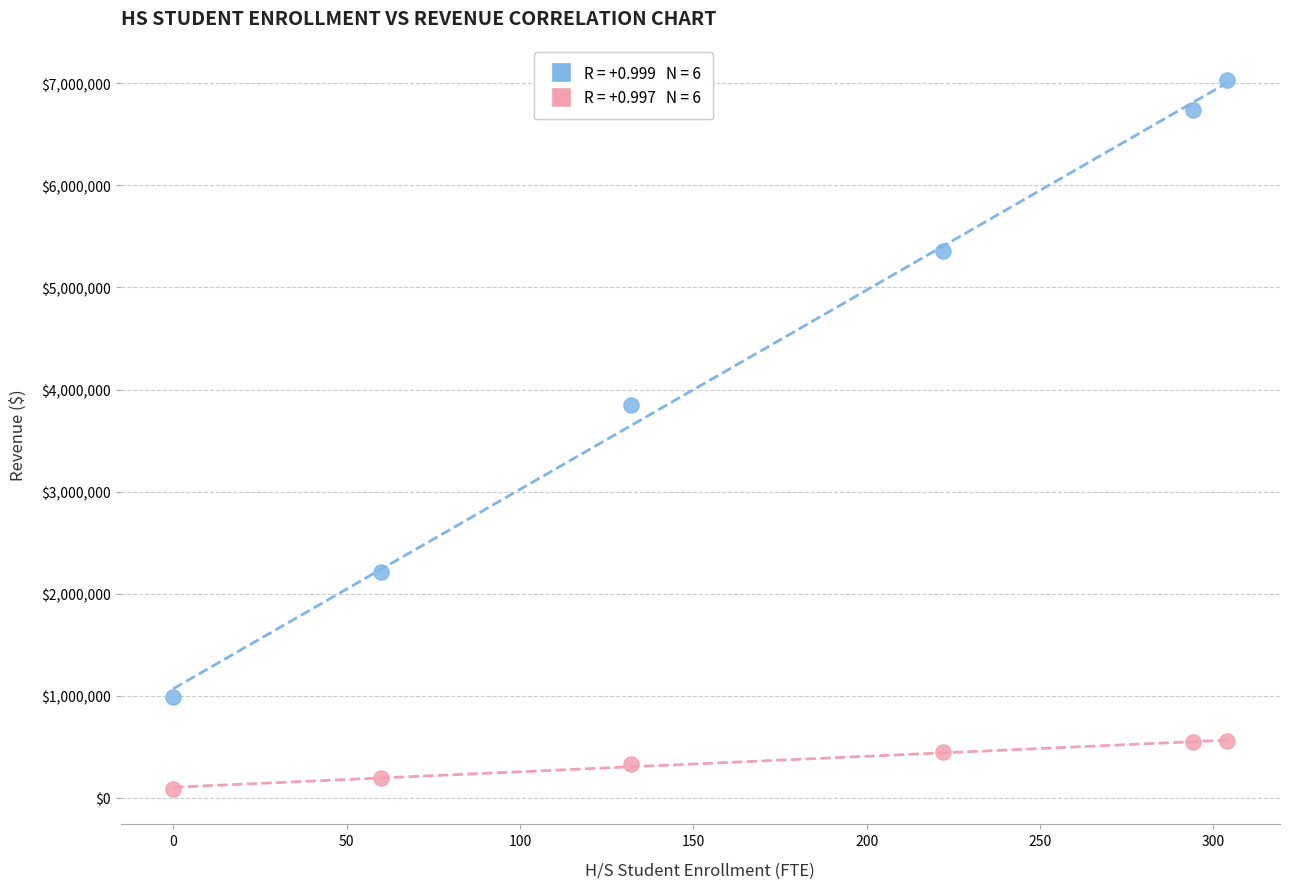

Across all data points, what is the range of X values (max minus min)?

304